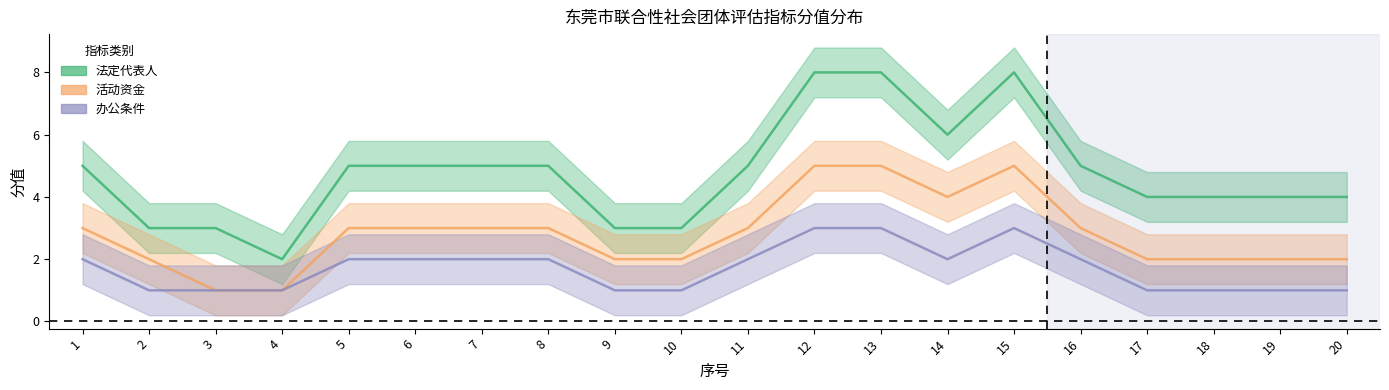

What is the highest value of the 活动资金 series?

5